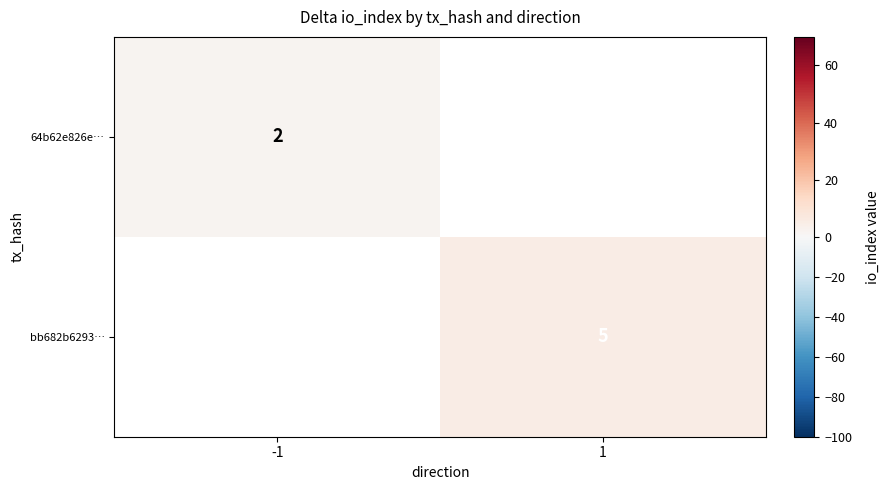

True or false: bb682b6293… has a value of 3 at 1.

False